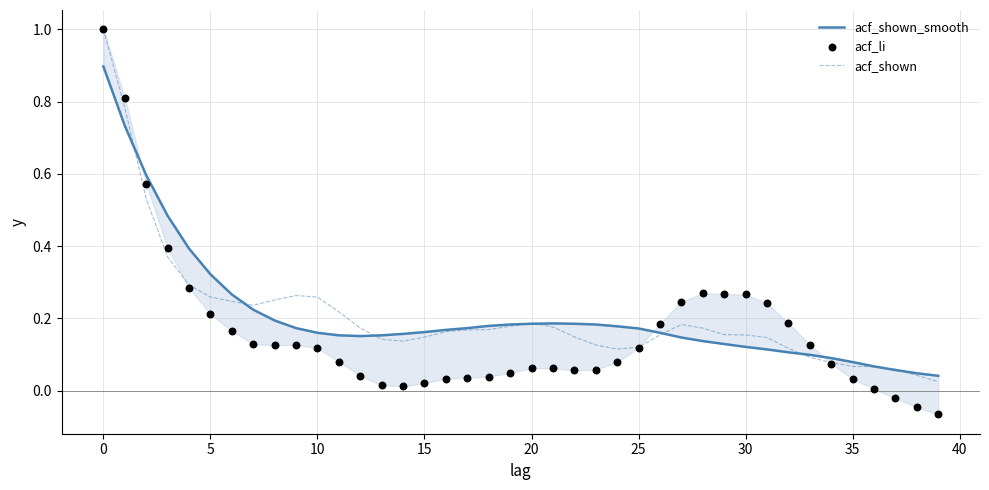

Which series contains the highest Y value?

acf_shown